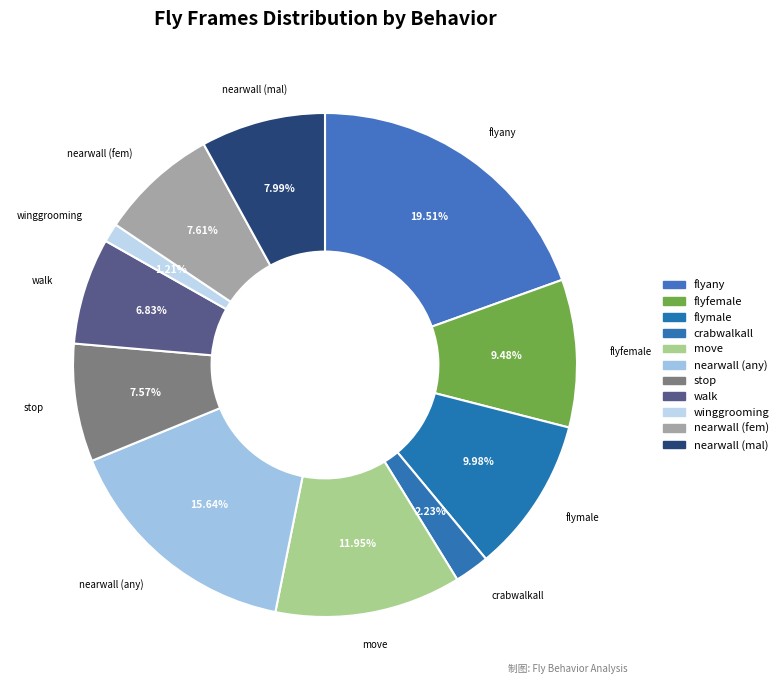

How many slices are in this pie chart?

11